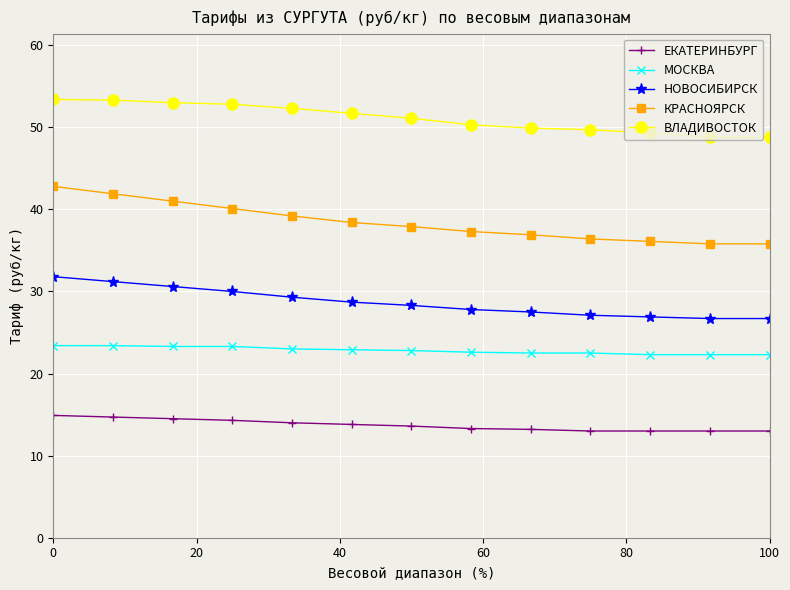

What is the value of the НОВОСИБИРСК point at the 1st from the left?

31.8